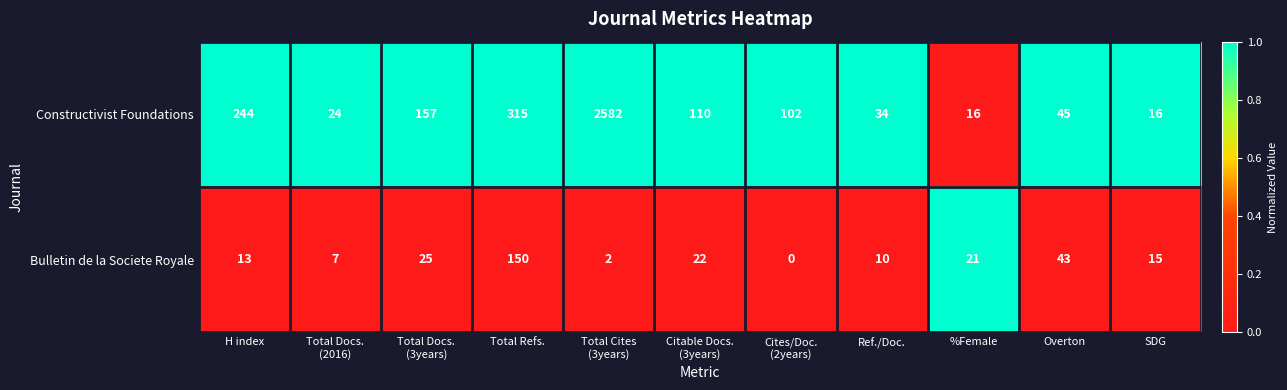

The Constructivist Foundations series shows 244 at H index. True or false?

True